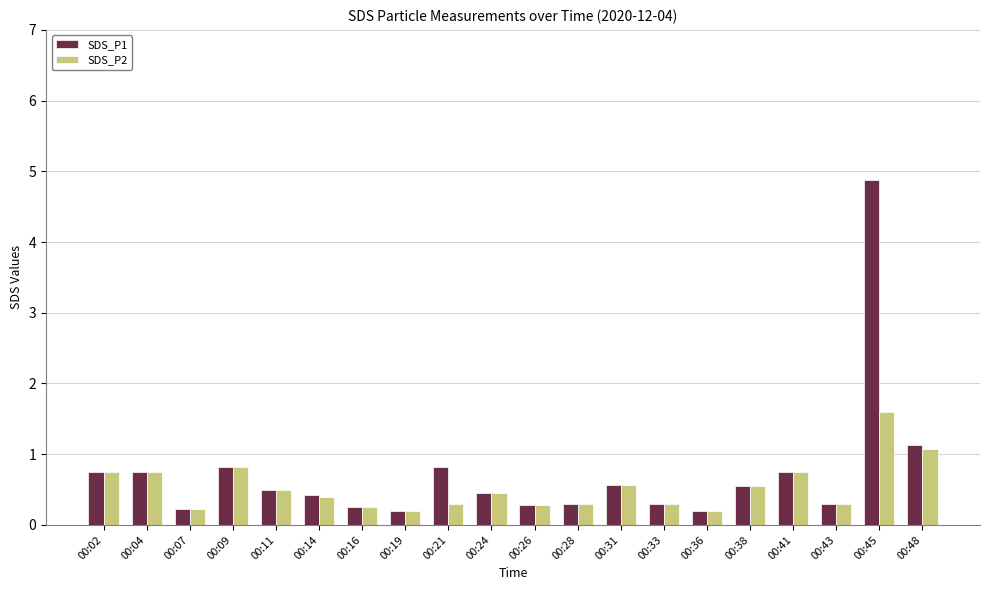

What is the value of the SDS_P2 bar at the 16th from the left?

0.6